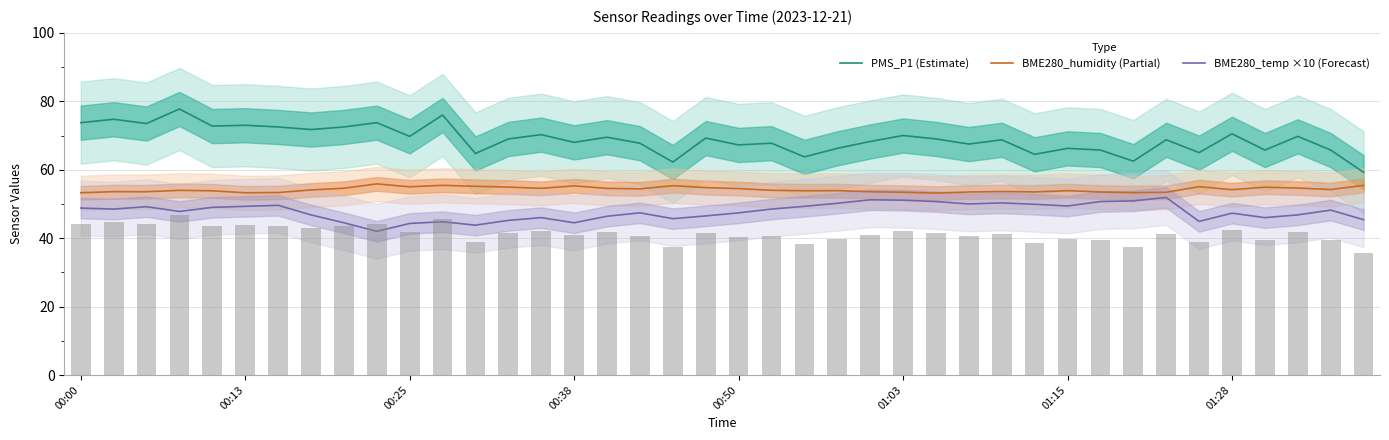

Which has a higher value, 24 or 29?

24